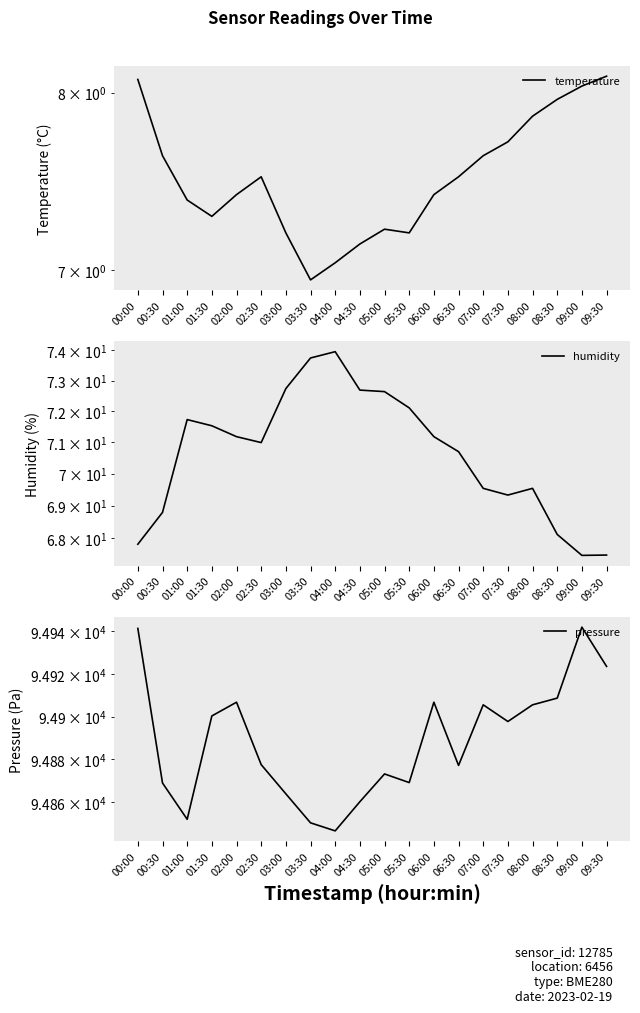

True or false: pressure has a value of 94900.3 at 01:30.

True